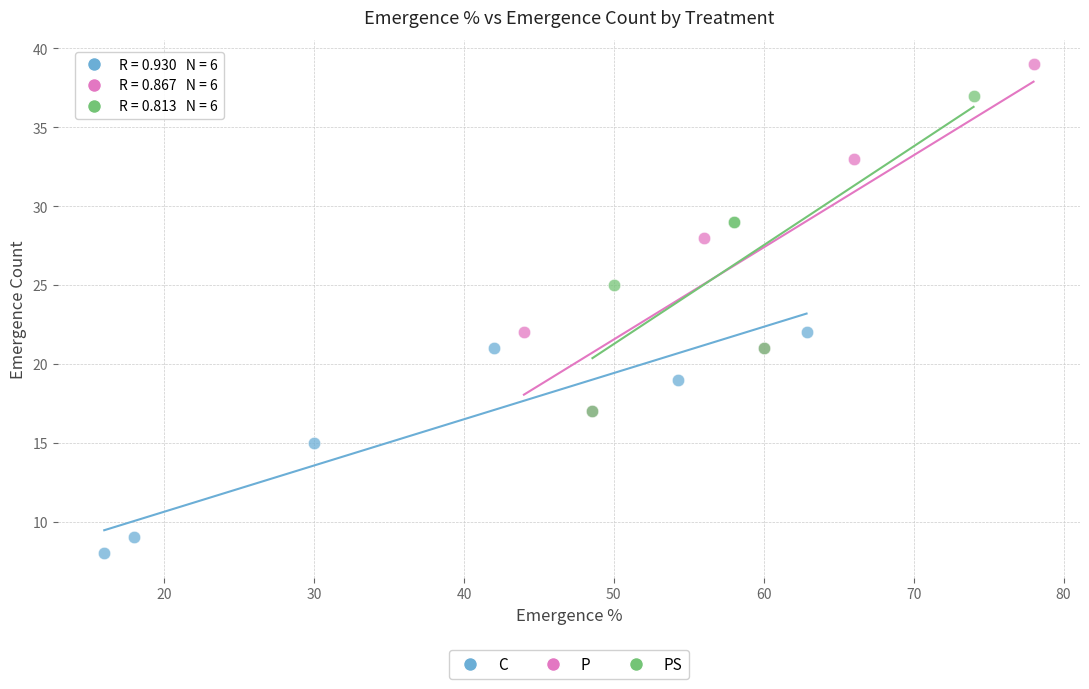

Which series reaches the minimum Y coordinate?

C